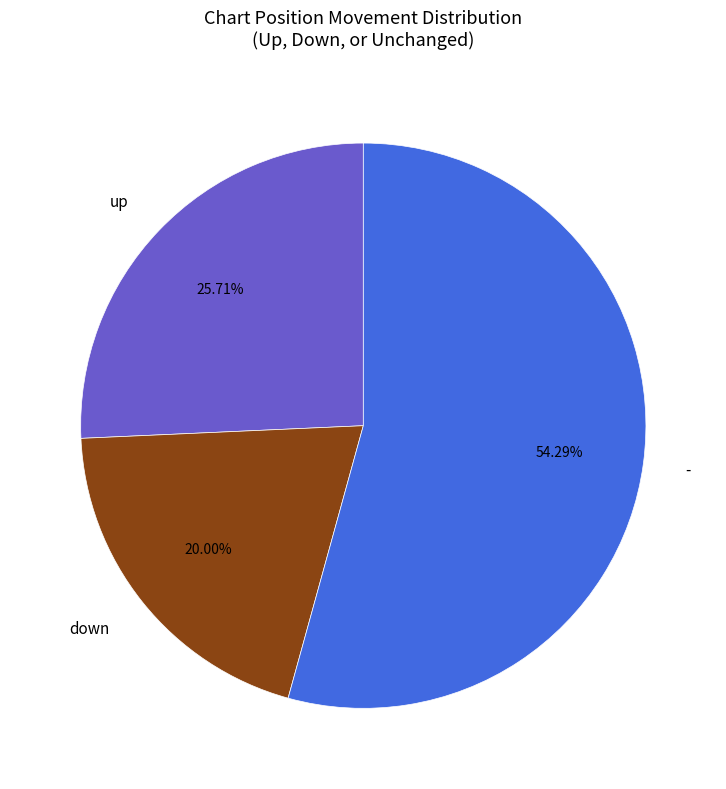

To the nearest percent, what is the combined percentage of down and up?

46%